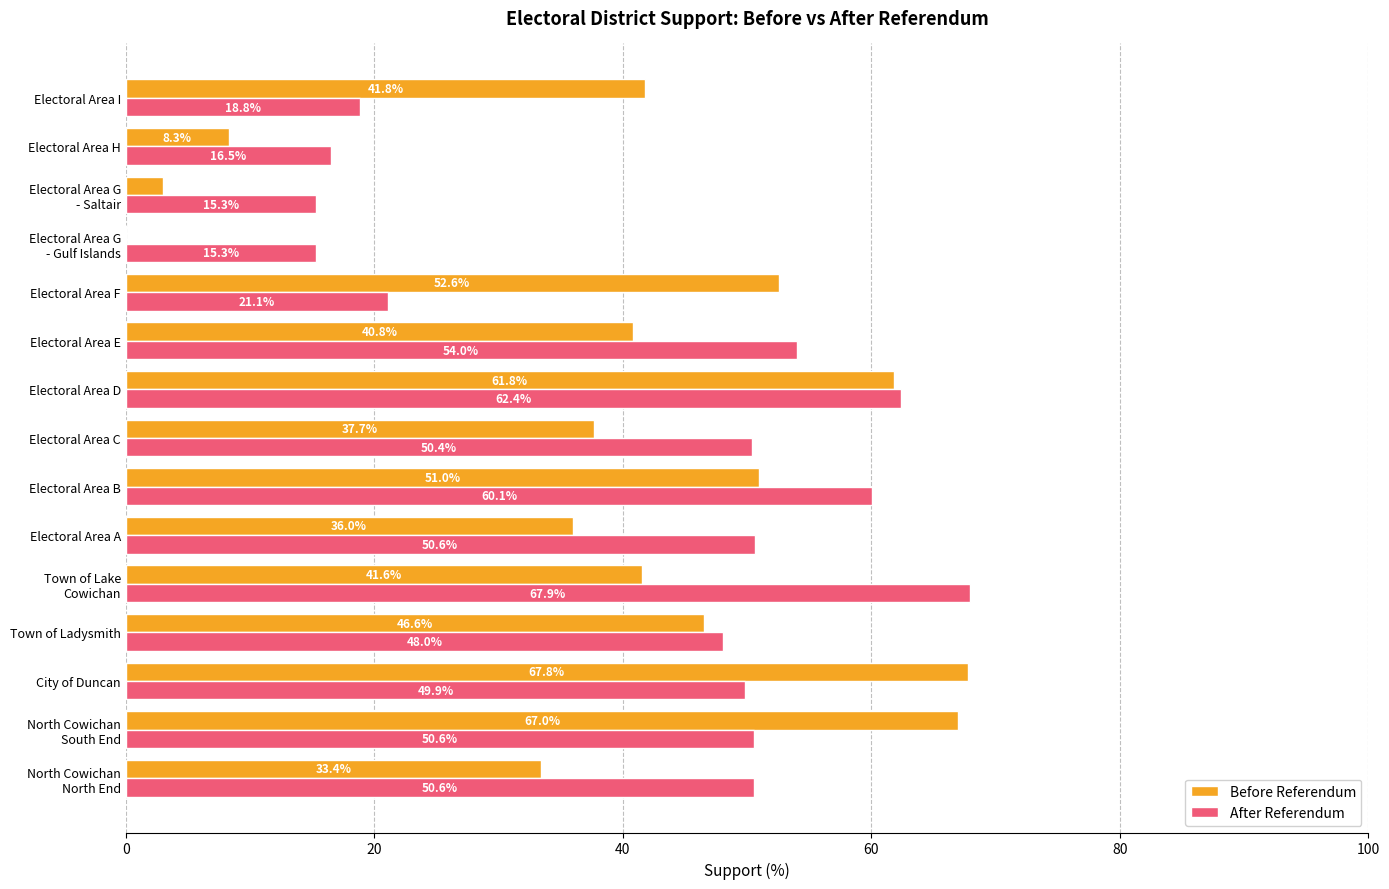

Which category has the highest value in the Before Referendum series?

City of Duncan